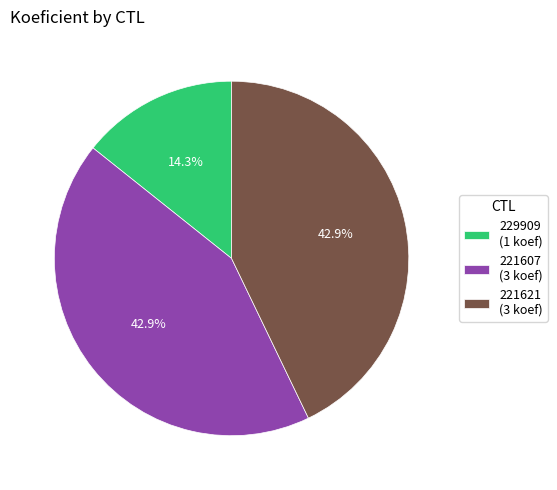

What is the ratio of the value at 221607 to the value at 221621?

1.0